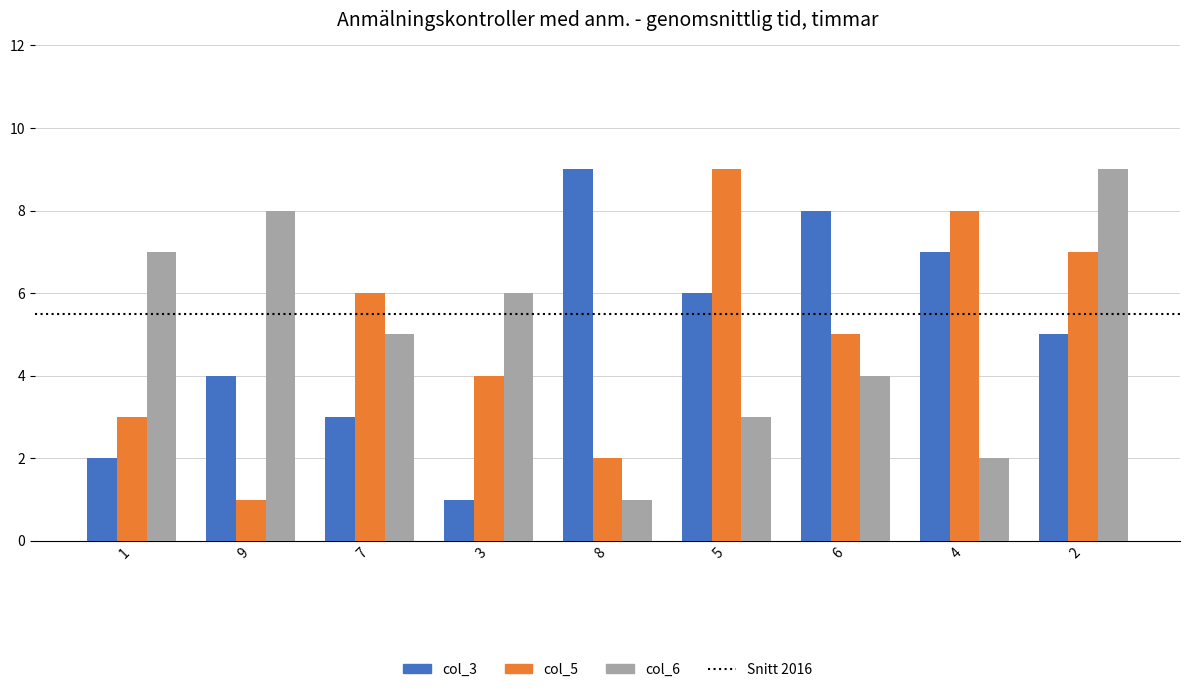

What is the label of the 3rd bar from the right?

6